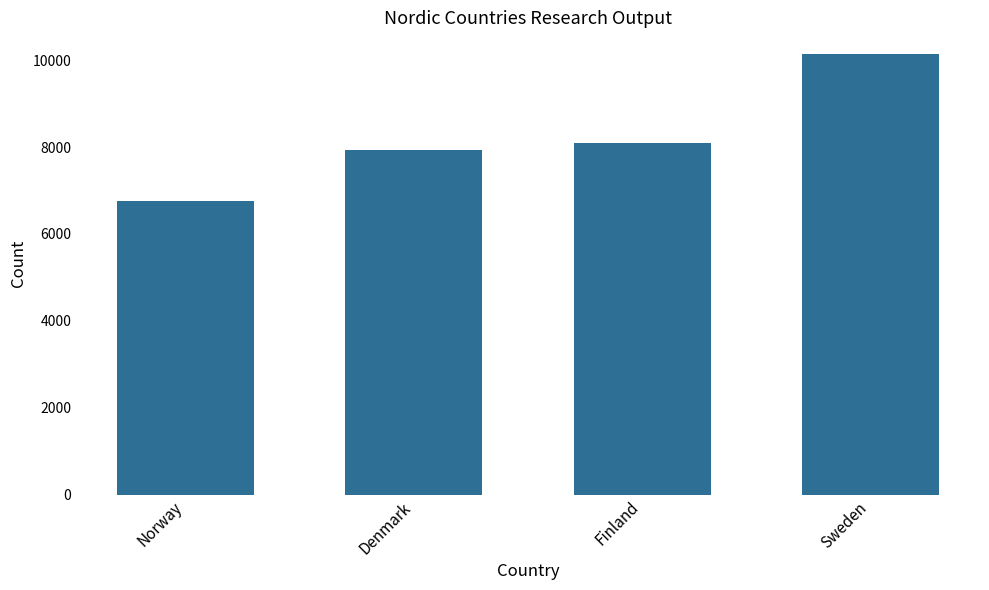

At which category does the chart reach its peak across all series?

Sweden